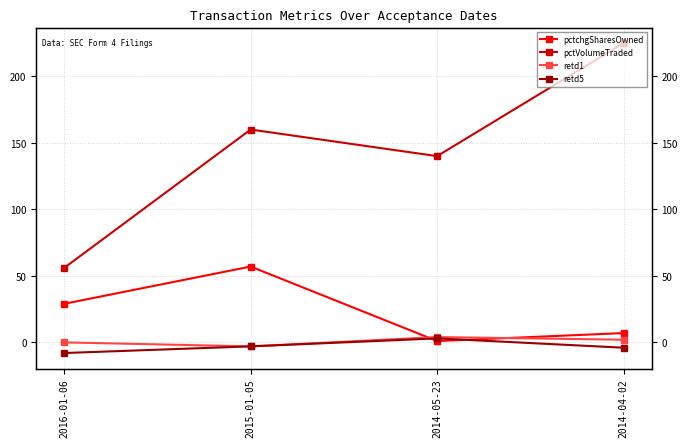

Count the number of categories in the chart.

4